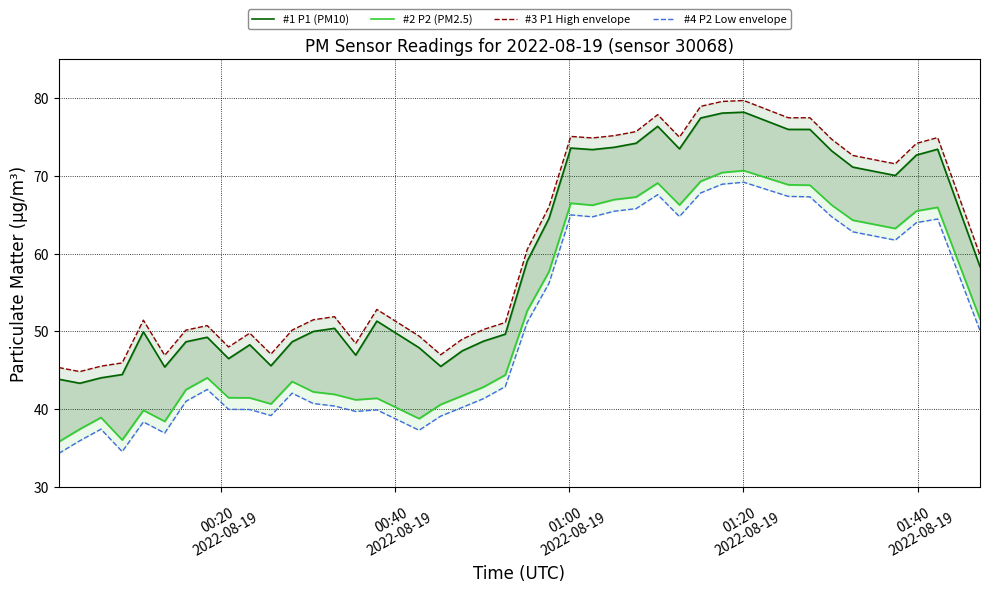

True or false: #1 P1 (PM10) and #3 P1 High envelope intersect in this chart.

False